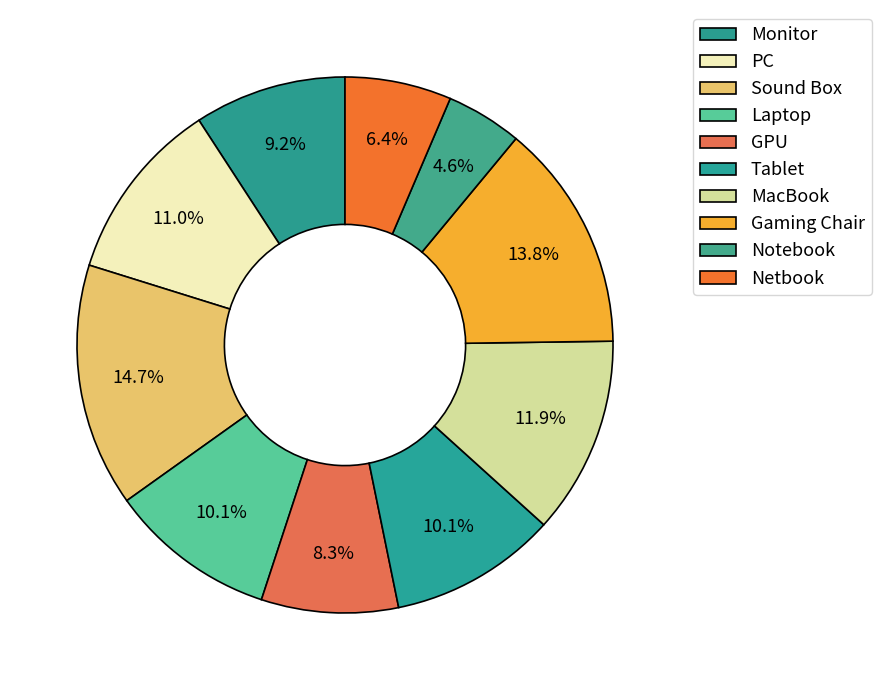

How many slices are in this pie chart?

10